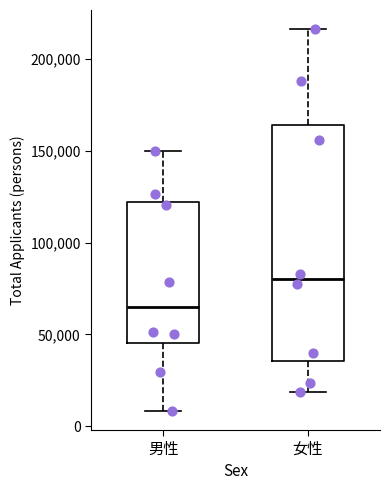

Which box's median line is the highest?

女性